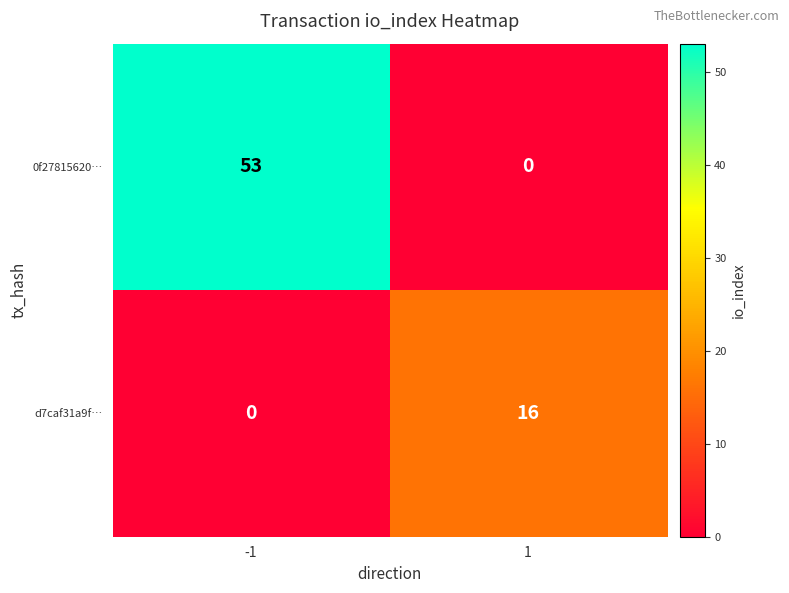

Is it true that 0f27815620… equals -22 at 1?

False